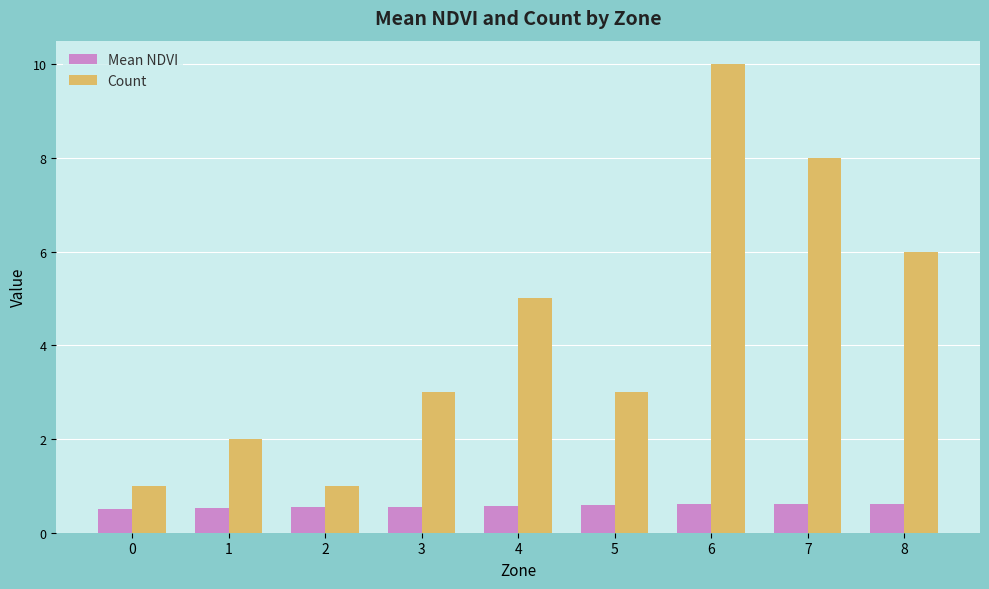

What is the difference between the maximum and minimum values in the Count series?

9.0